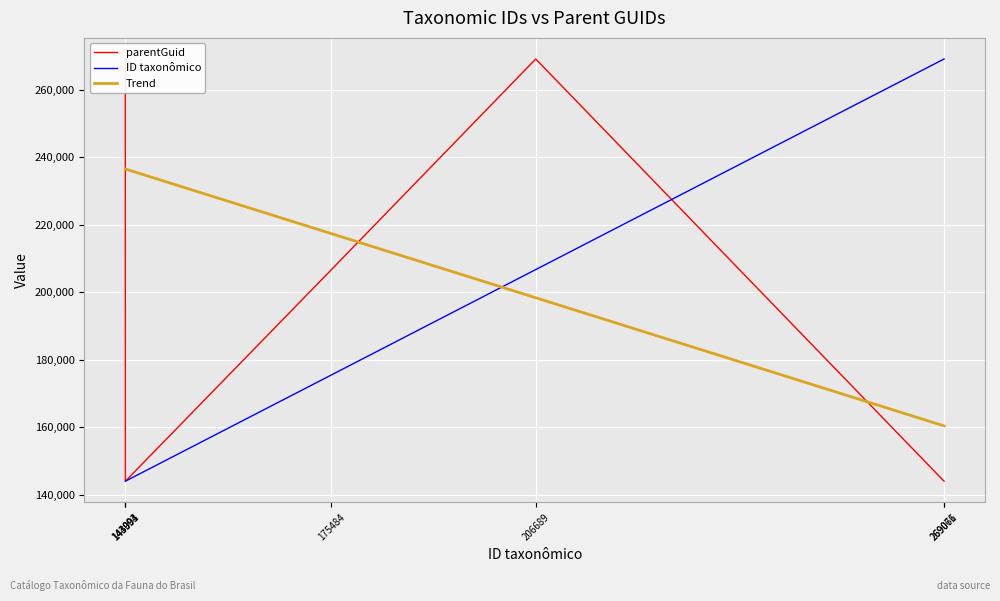

At how many categories does at least one series exceed 242571?

5